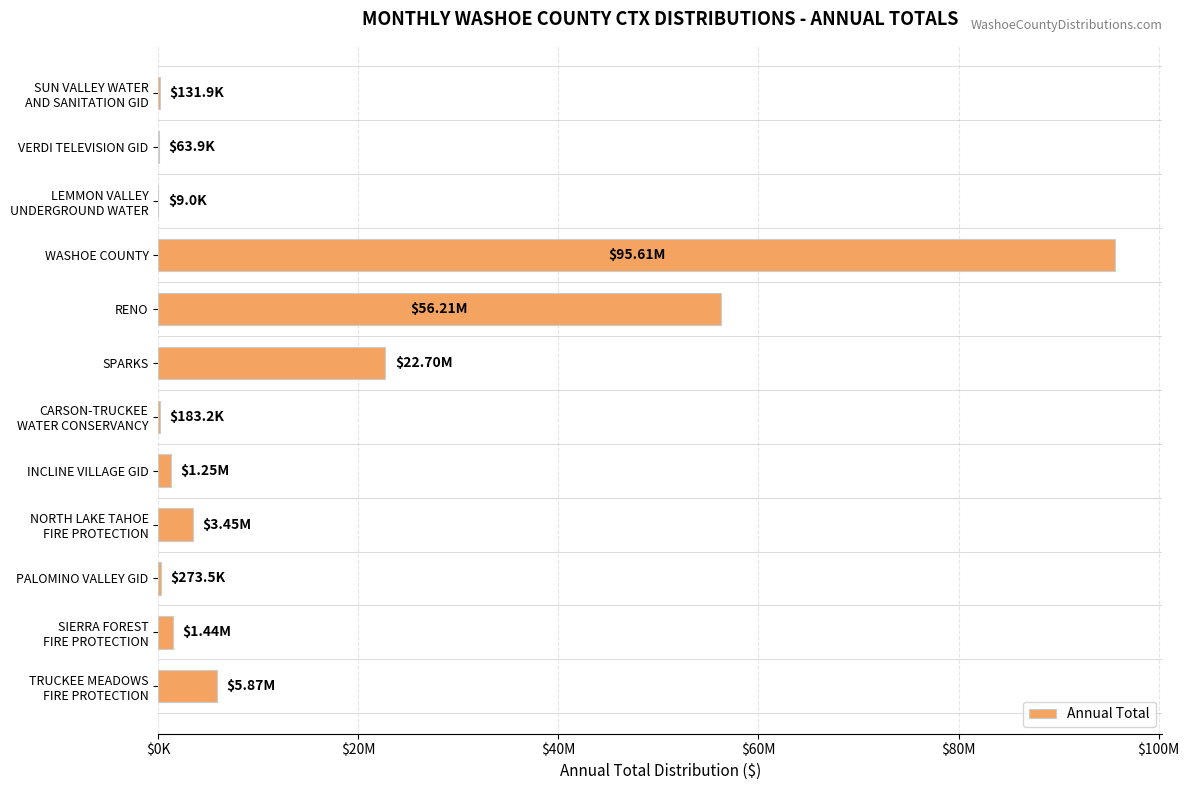

Are the bars horizontal?

Yes